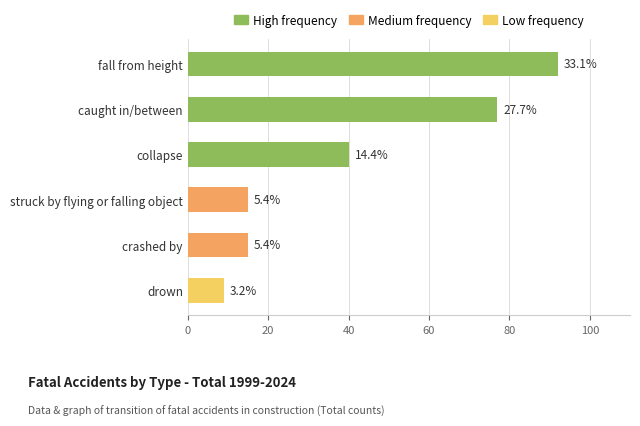

Which has a higher value, drown or struck by flying or falling object?

struck by flying or falling object